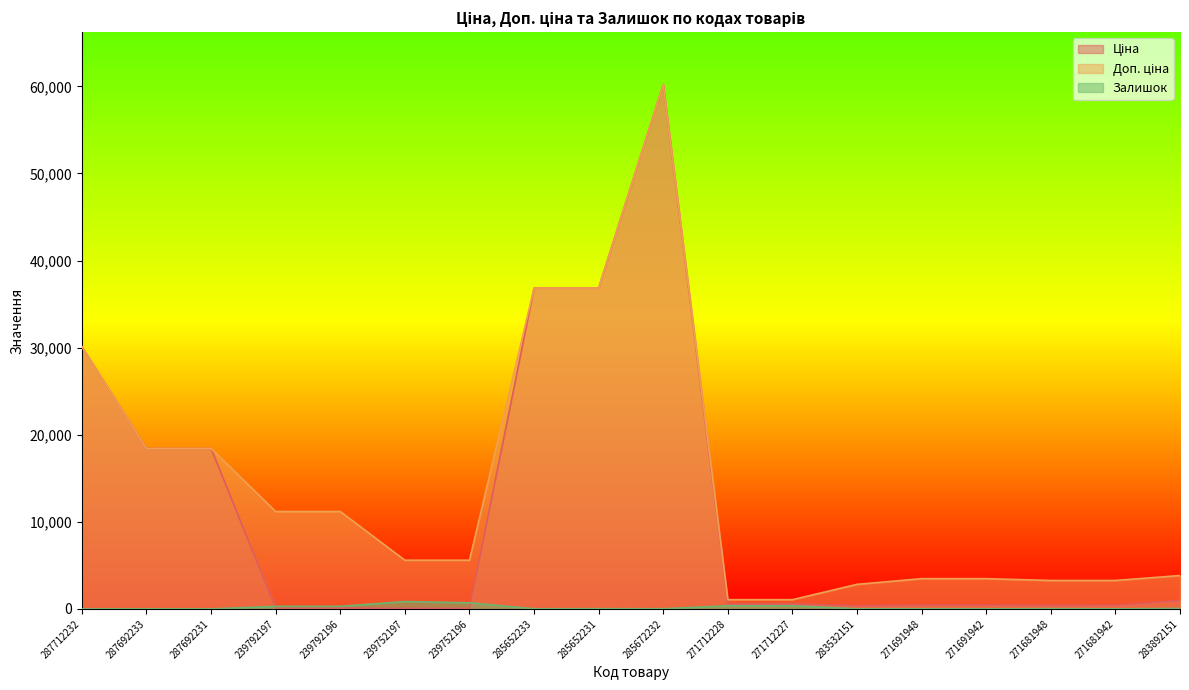

How many data points in Залишок are above 23?

8